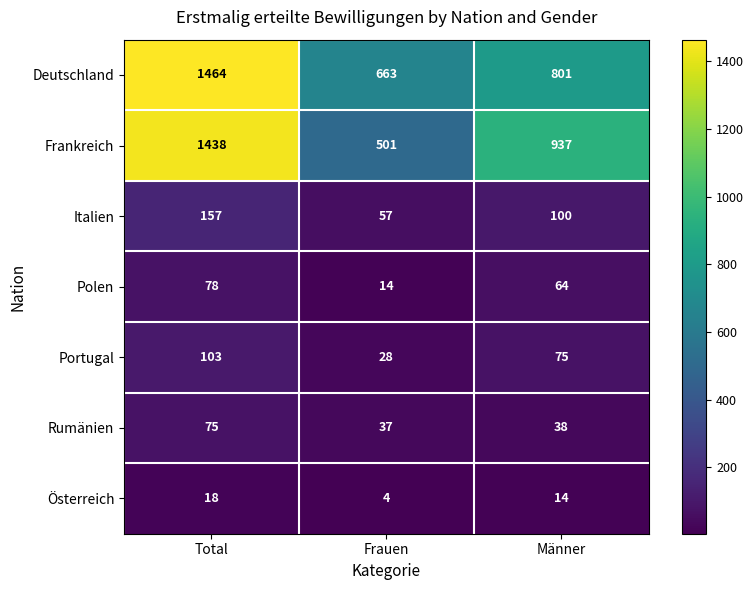

What is the highest value of the Österreich series?

18